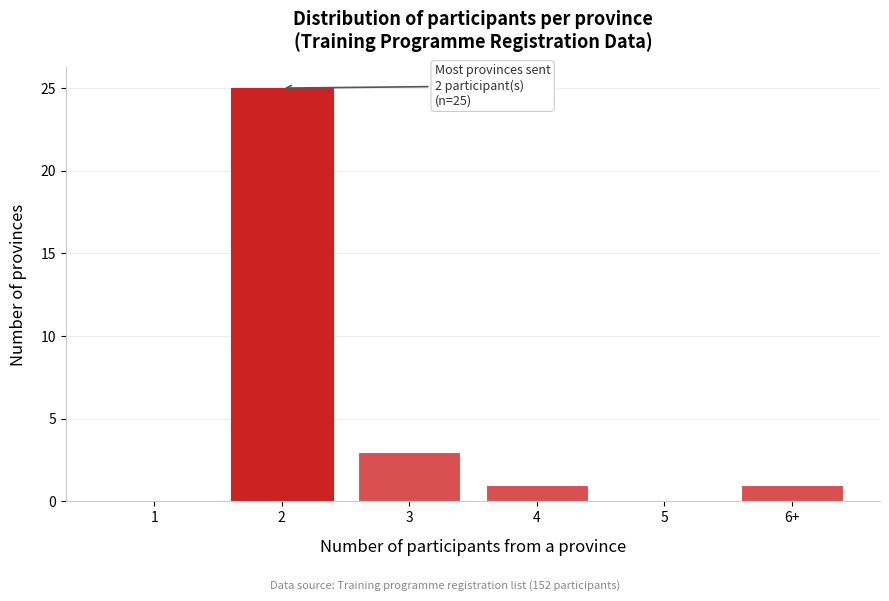

Reading right to left, extract all data points from this chart.

6+=1	5=0	4=1	3=3	2=25	1=0